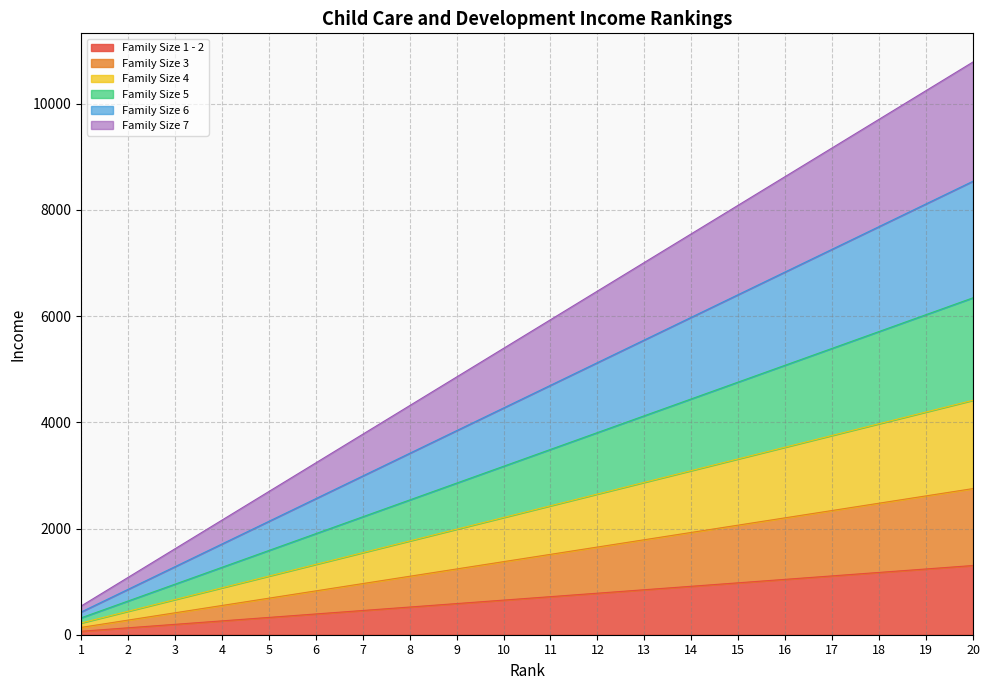

What is the value of the Family Size 1 - 2 point at the 3rd from the left?

195.5